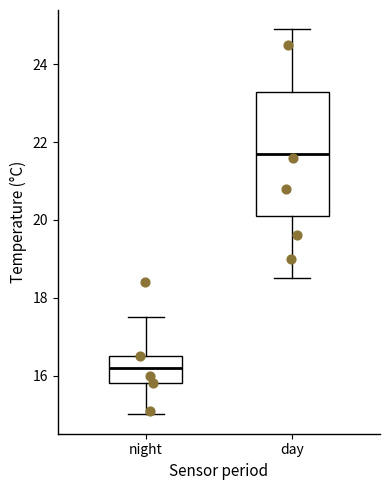

Comparing the boxes themselves (not the whiskers), which one is the tallest?

day